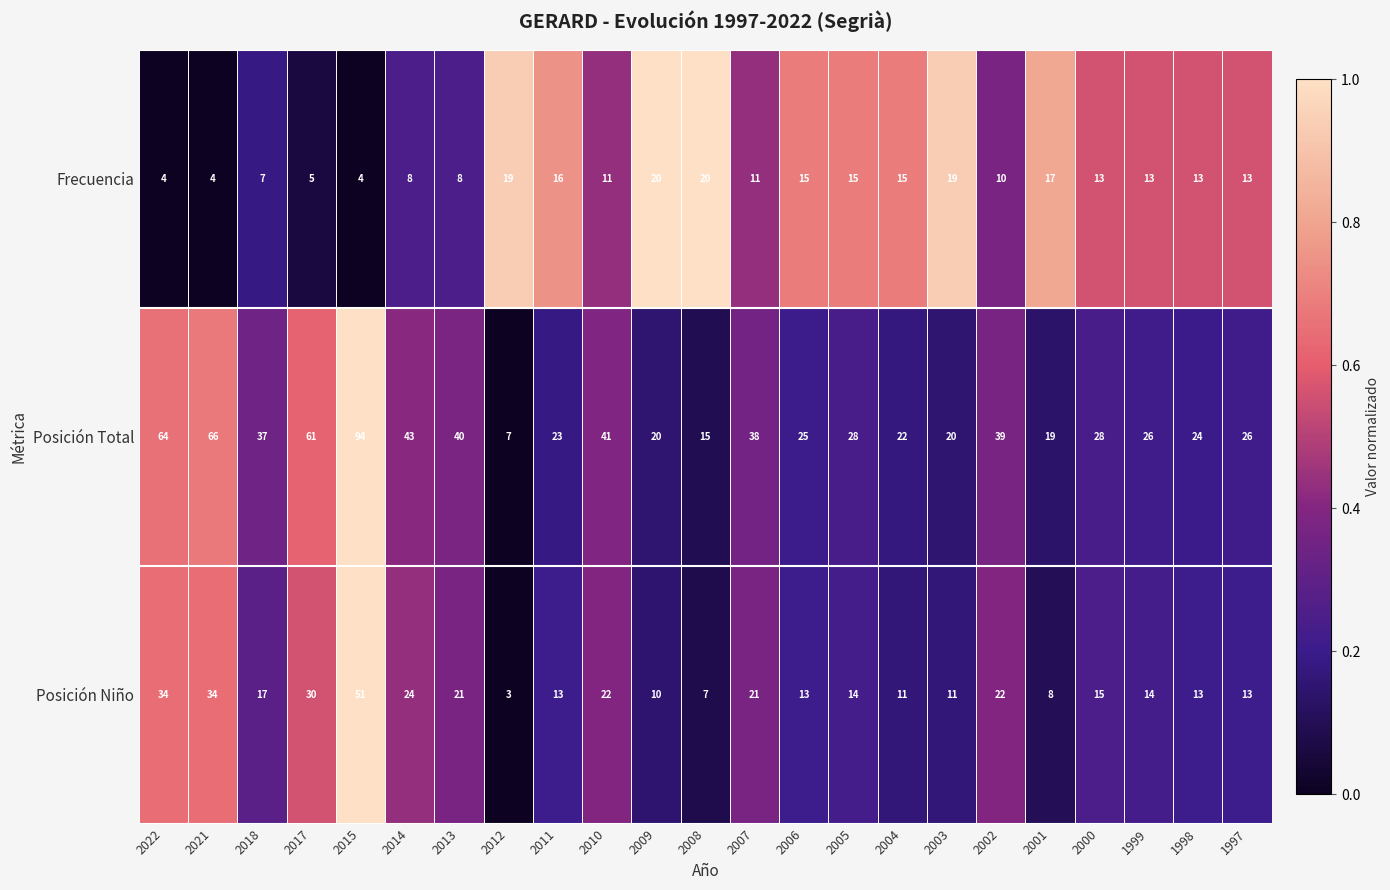

What is the total value across all series at 2018?

61